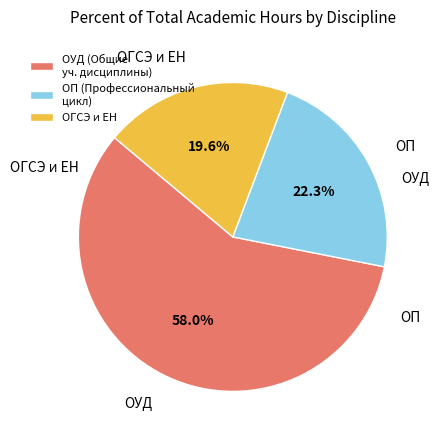

Rank the categories by value from highest to lowest.

ОУД (Общие уч. дисциплины), ОП (Профессиональный цикл), ОГСЭ и ЕН